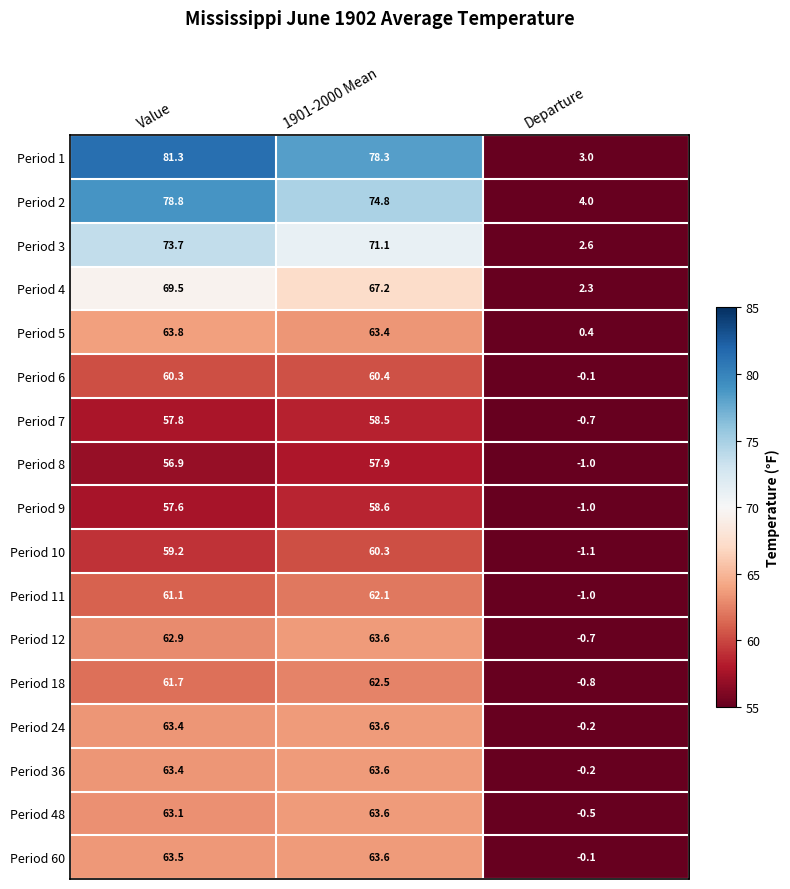

What is the total value across all series at Departure?

4.9